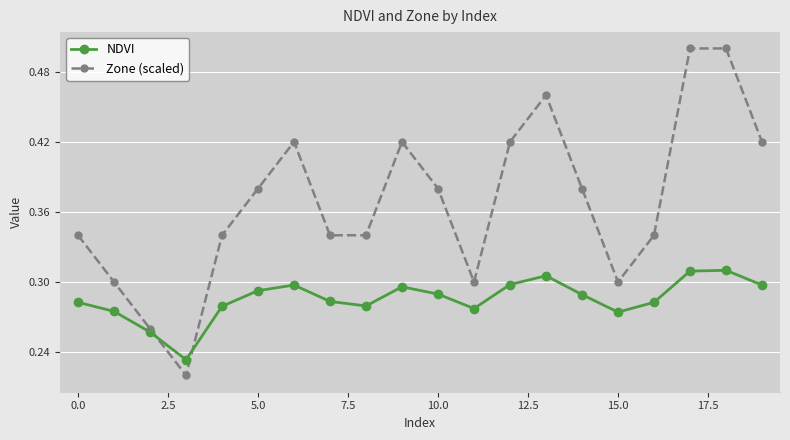

True or false: NDVI has more than 0 points higher than both neighbors.

True